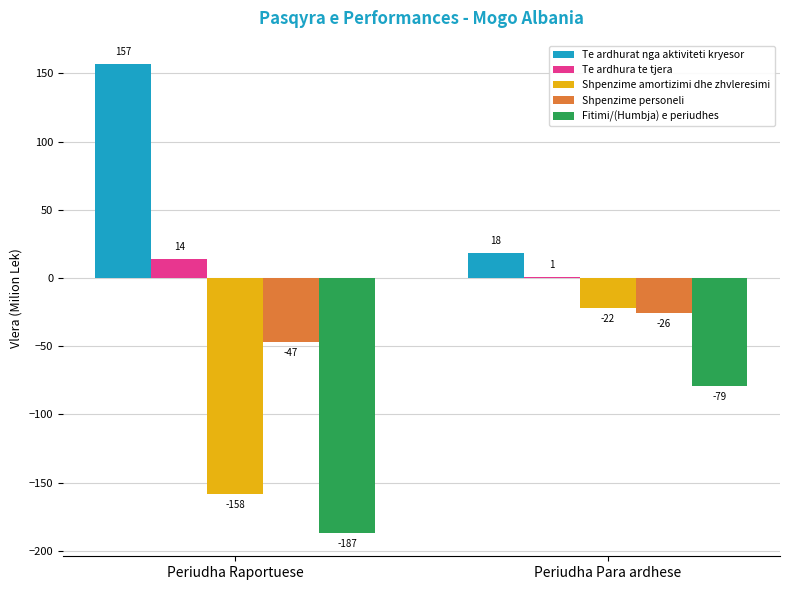

Does the chart contain stacked bars?

No